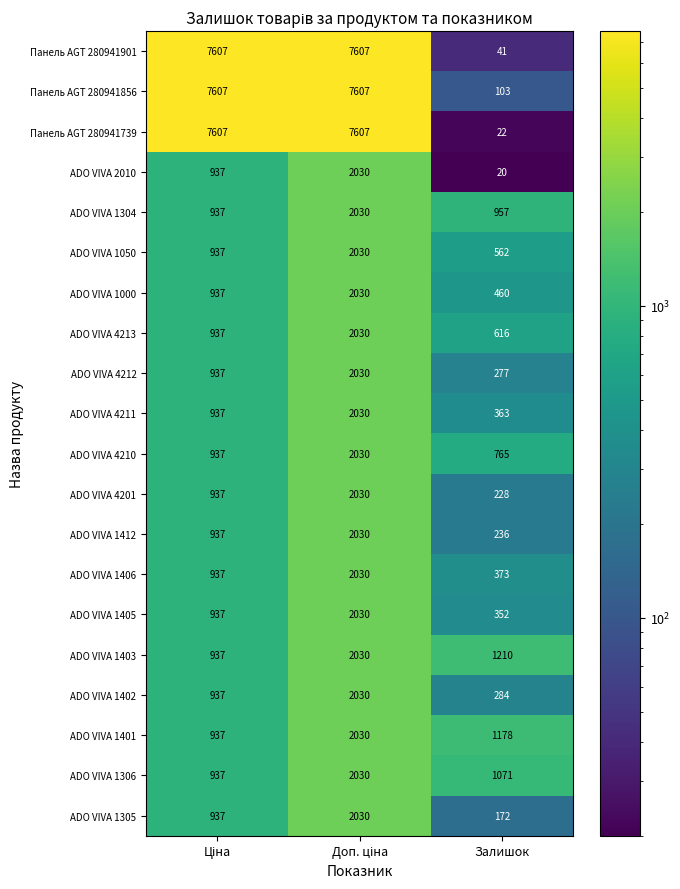

The ADO VIVA 1304 series shows 957 at Залишок. True or false?

True